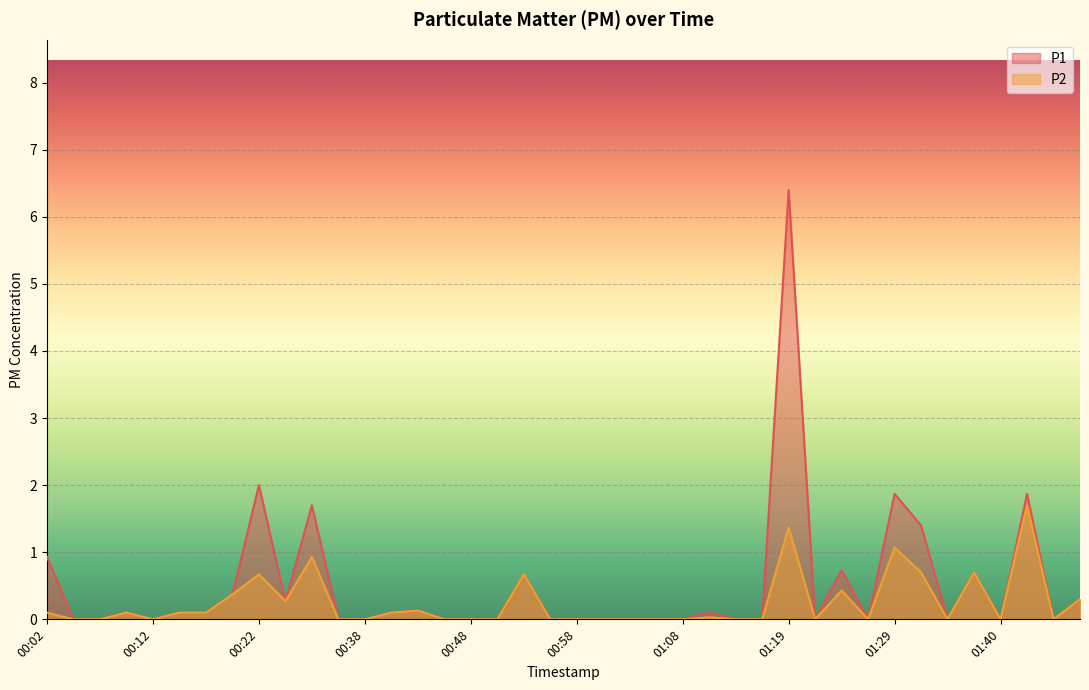

What is the difference between the maximum and minimum values in the P1 series?

6.4